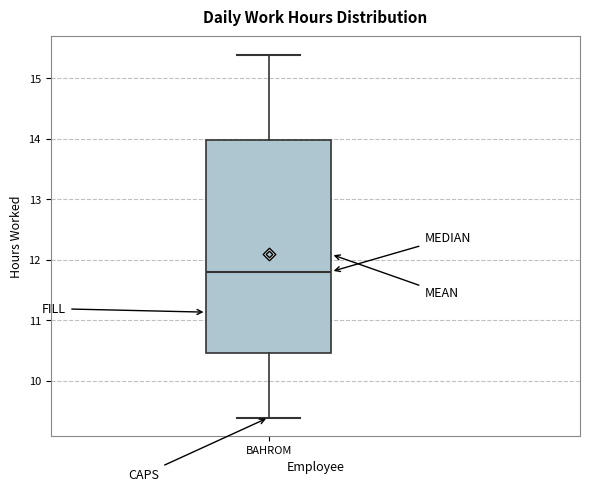

Transcribe this box plot: give where the median line is, the range the box spans, and where the two whiskers end, as read against the y-axis. The values are not printed on the chart, so give them approximately, as read against the axis.

median 11.8, box 10.5 to 14.0, whiskers 9.4 to 15.4